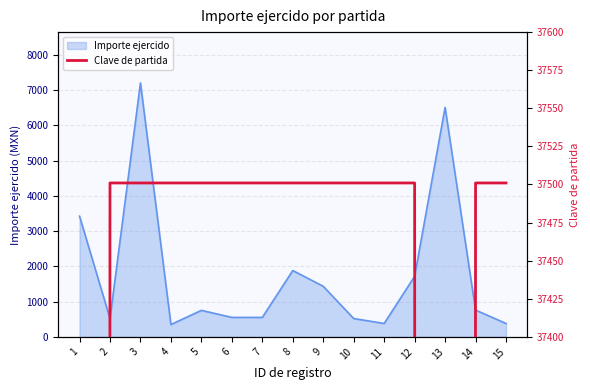

The value of Importe ejercido at 8 is 1881.4. True or false?

True